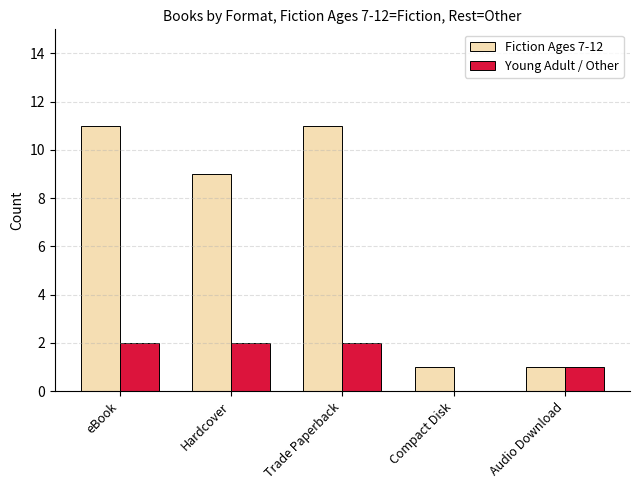

What is the maximum value shown in the chart?

11